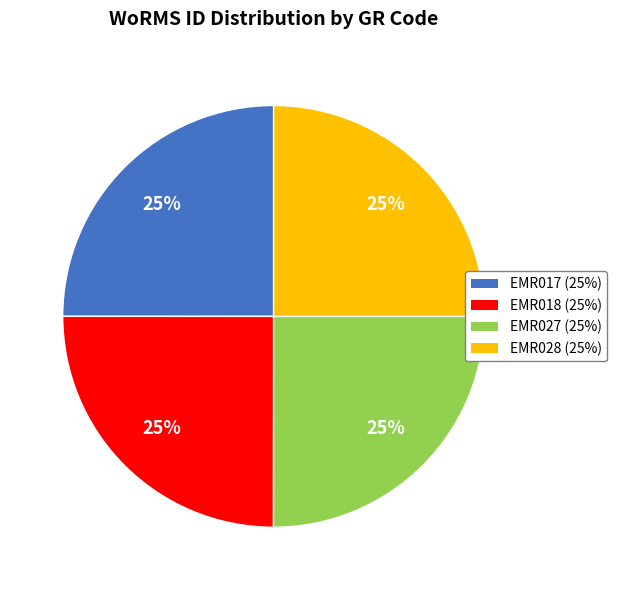

To the nearest percent, what is the combined percentage of EMR017 and EMR018?

50%